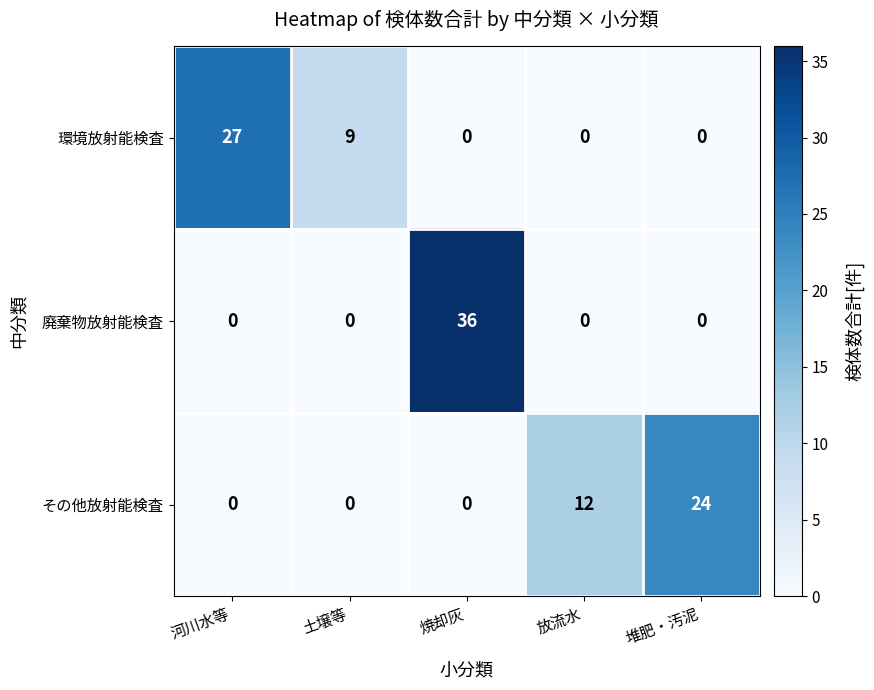

The 環境放射能検査 series shows 0 at 焼却灰. True or false?

True